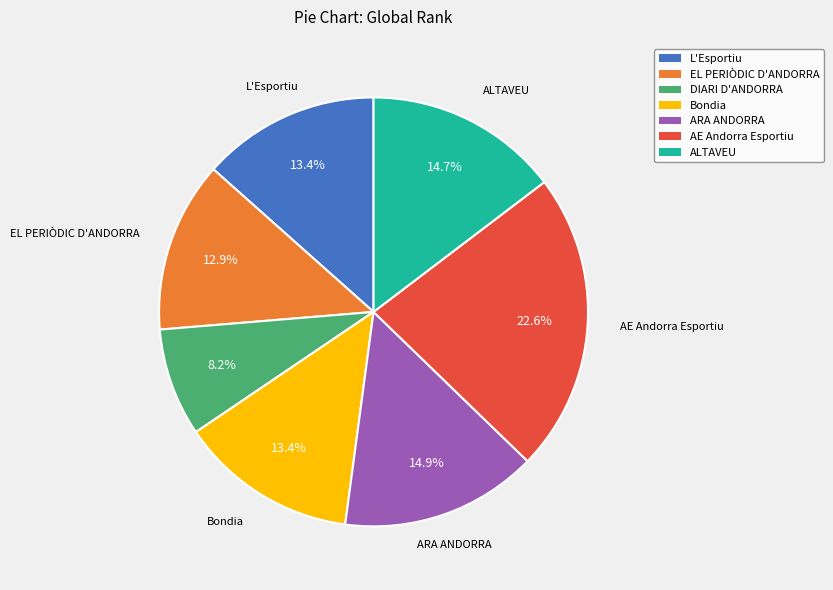

To the nearest percent, what percentage of the pie is Bondia?

13%